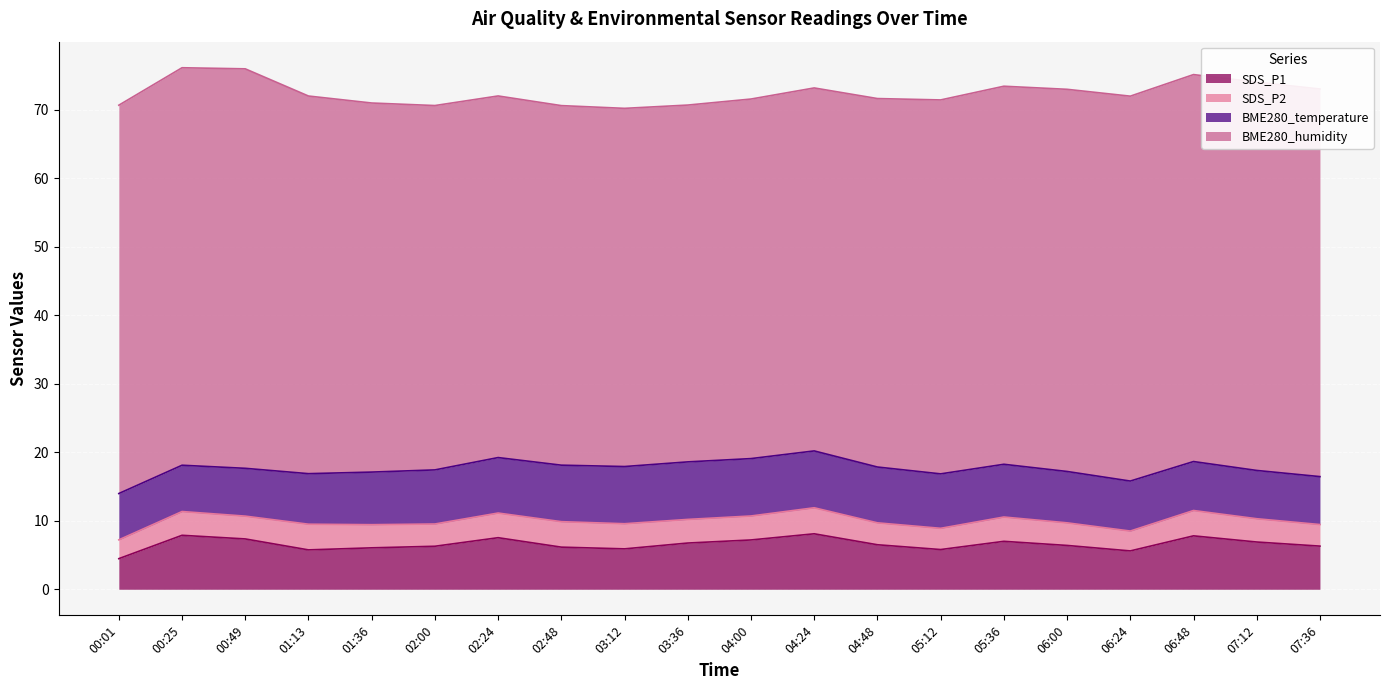

How many lines are shown in the chart?

4